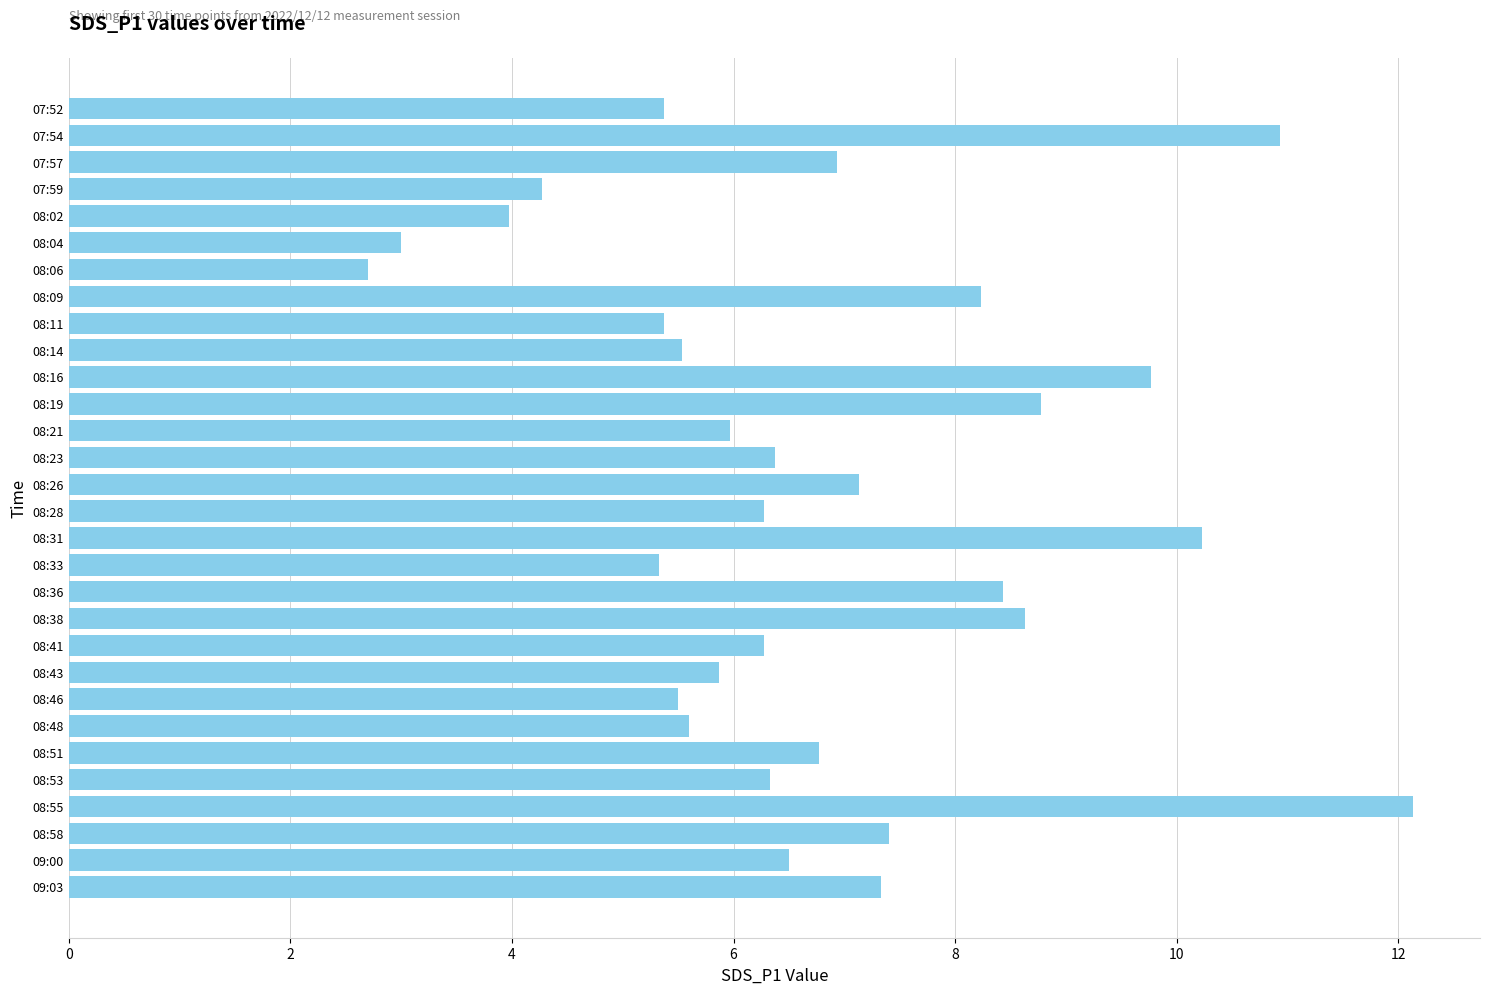

Are the bars grouped side by side (vs. stacked)?

No